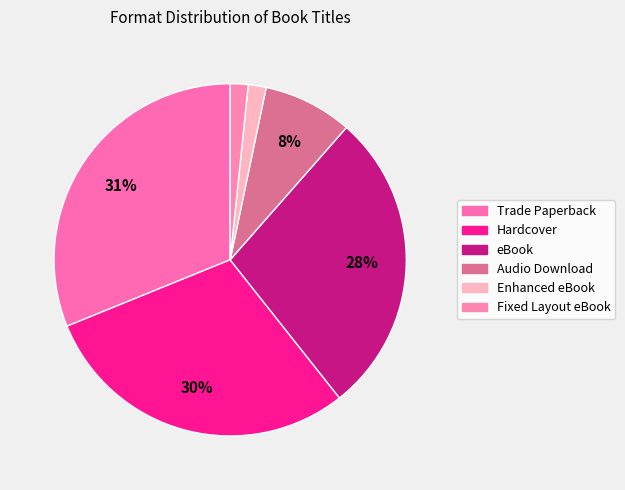

Count the number of slices in the pie.

6